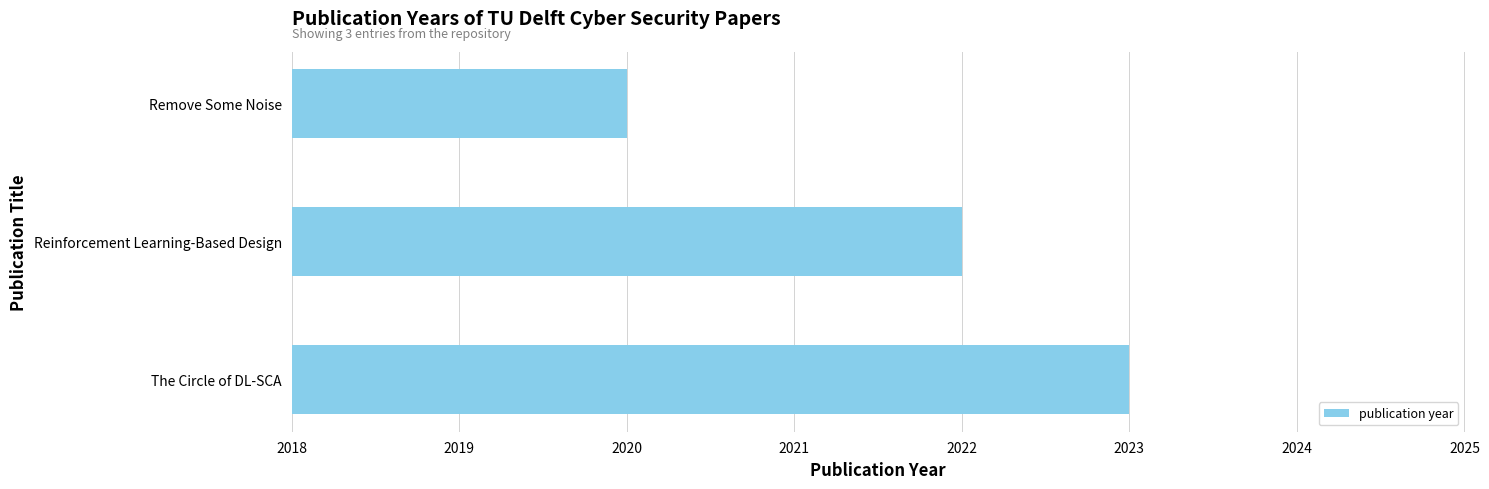

Reading top to bottom, what are all the values shown in this chart?

2020	2022	2023